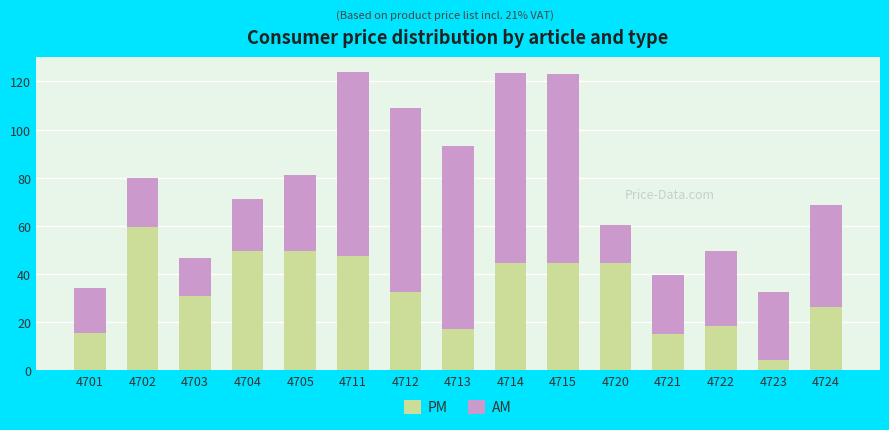

What is the lowest value of the PM series?

4.2